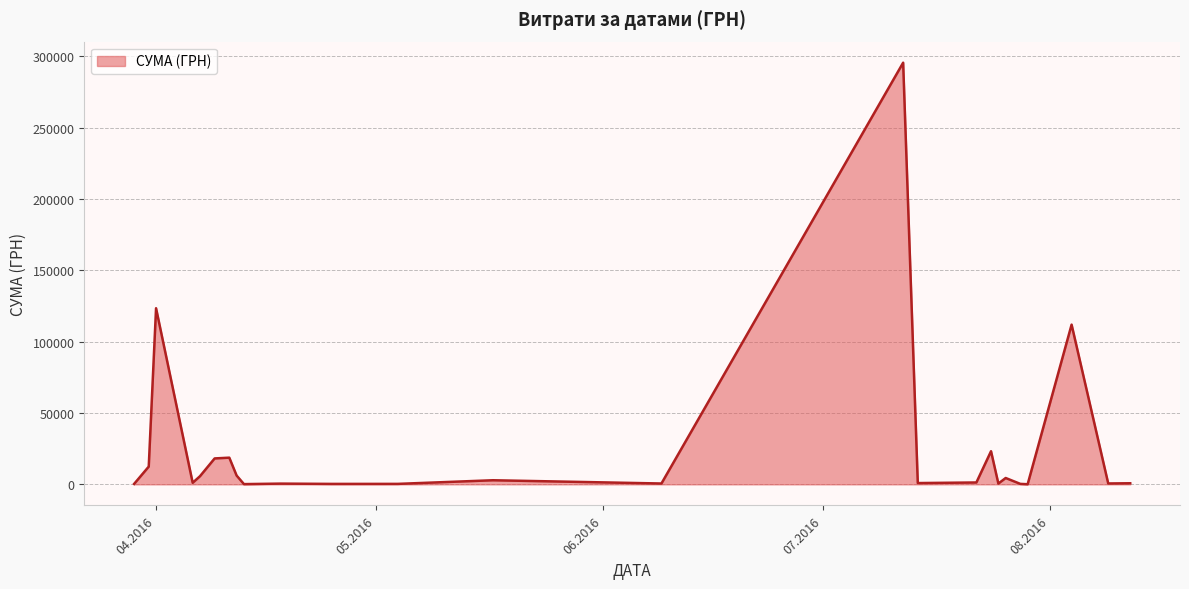

What is the sum of all values?

630977.9